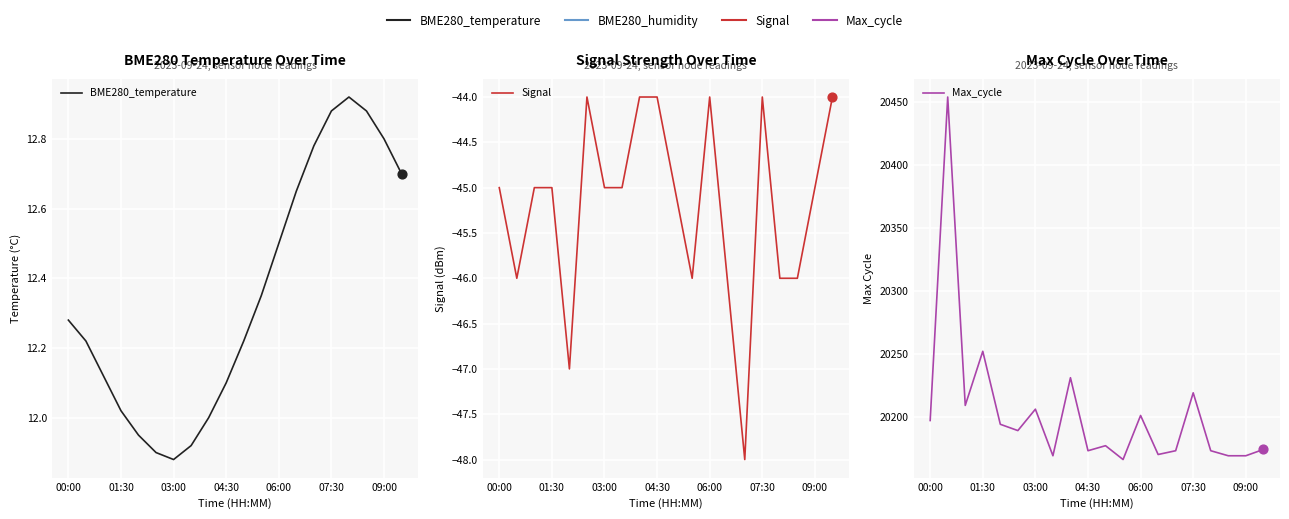

Which series has the widest spread of Y values?

Max_cycle